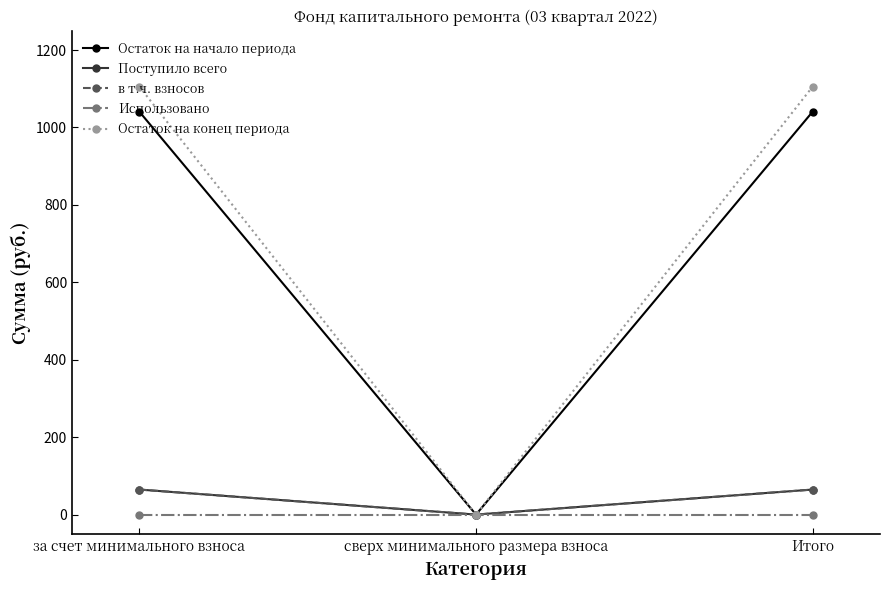

Is this an area chart (filled region under the line)?

No